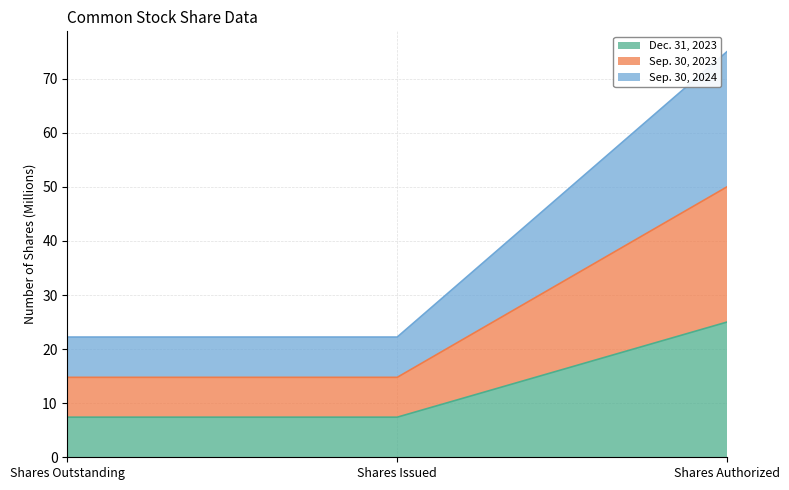

What is the total value across all series at Shares Outstanding?

22.2